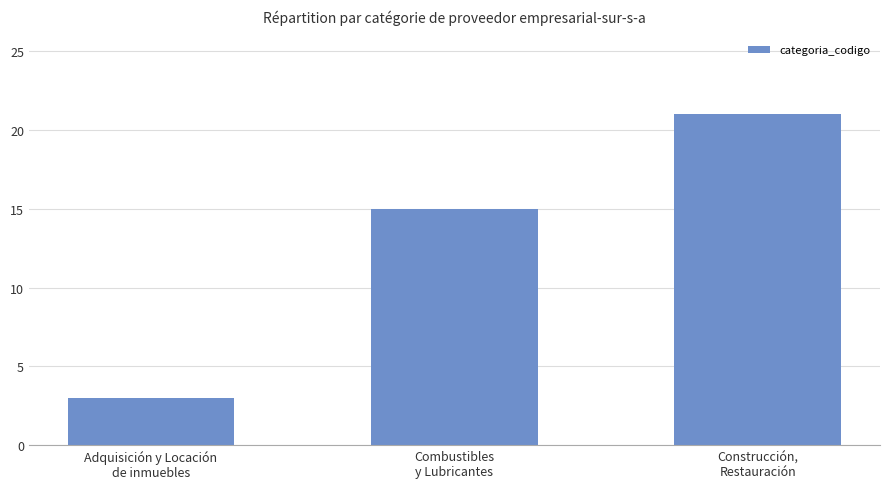

At which category does the chart reach its minimum across all series?

Adquisición y Locación
de inmuebles